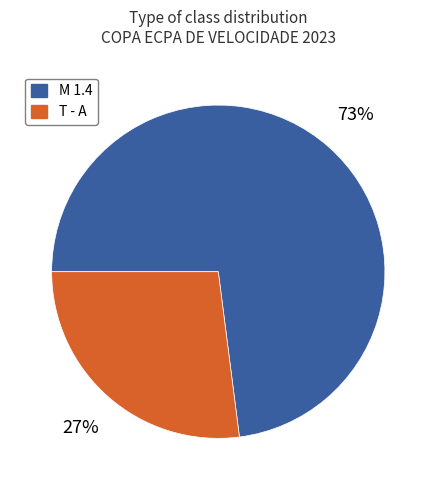

To the nearest percent, what is the difference between the largest and smallest slice percentages?

46%